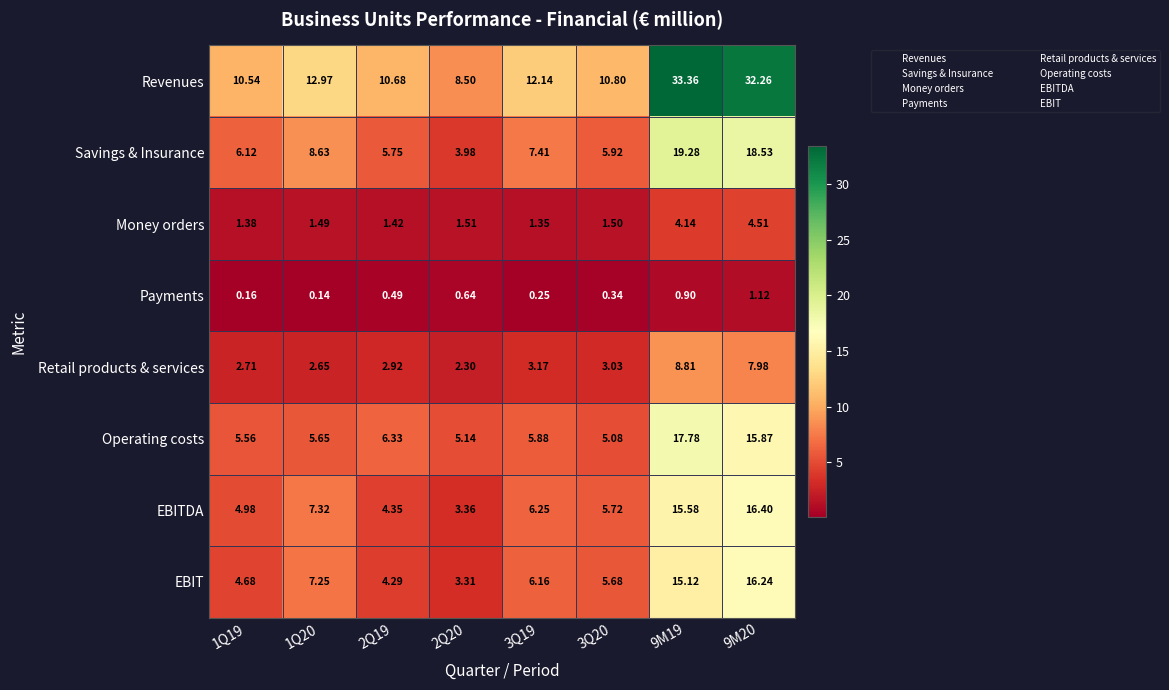

List the series in order of their peak value, lowest first.

Payments, Money orders, Retail products & services, EBIT, EBITDA, Operating costs, Savings & Insurance, Revenues